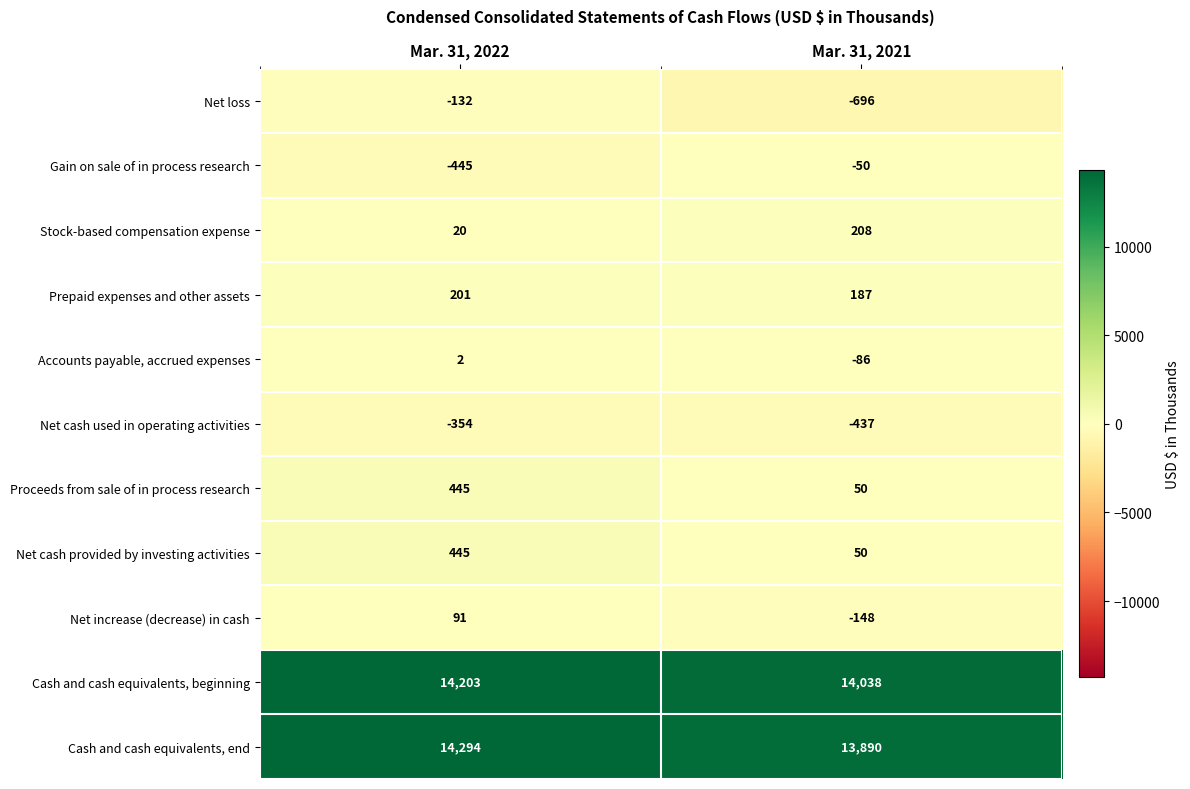

Which series has the widest spread of values?

Net loss